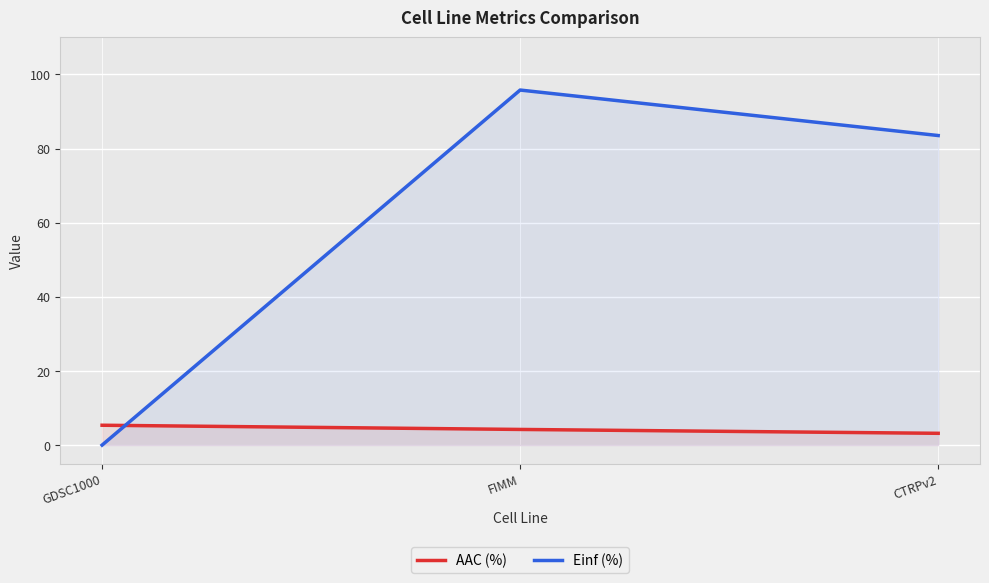

Is the value of Einf (%) at GDSC1000 greater than the value of AAC (%) at GDSC1000?

No